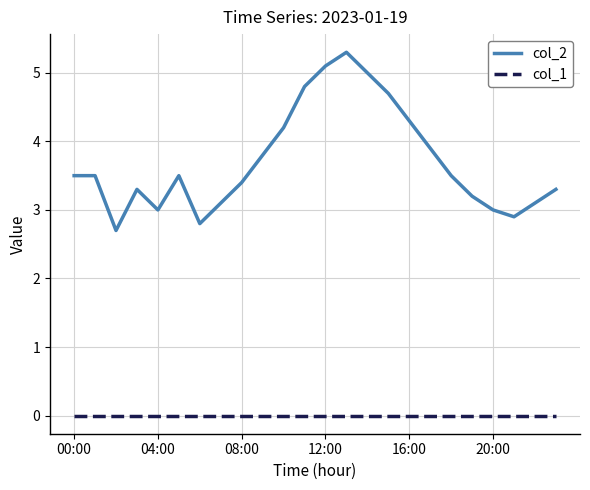

List the series in order of their peak value, highest first.

col_2, col_1